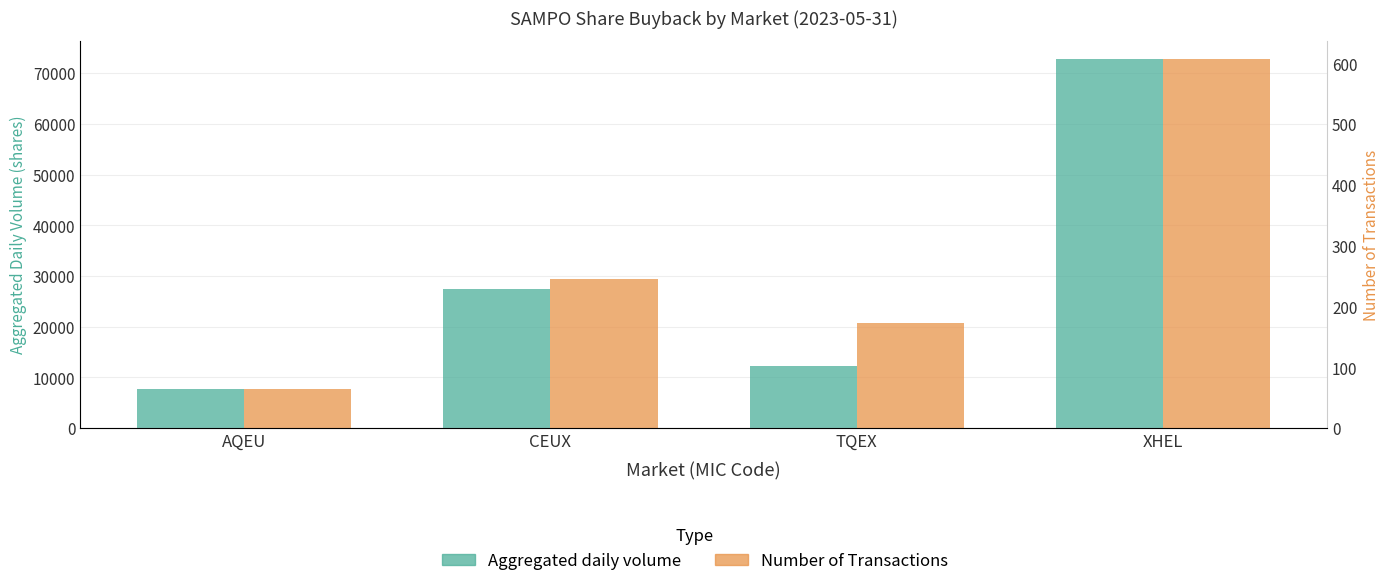

Rank the categories by Number of Transactions value from highest to lowest.

XHEL, CEUX, TQEX, AQEU